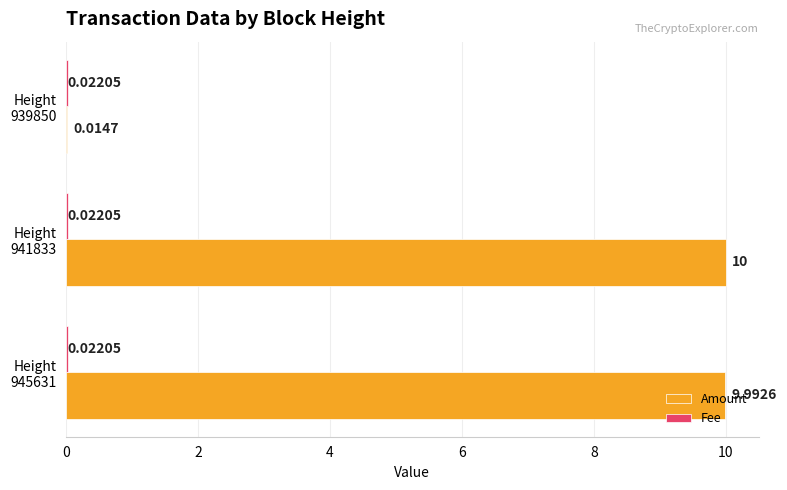

Which series has the largest total across all categories?

Amount